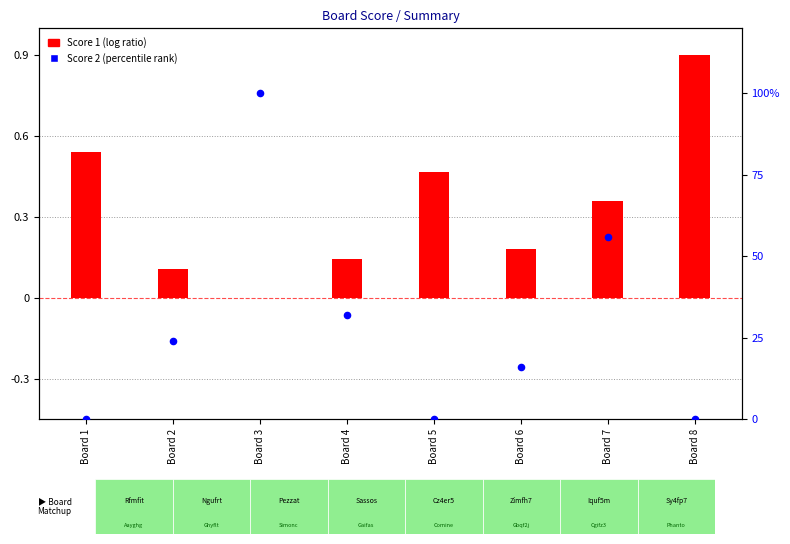

Which series has the widest spread of Y values?

Score 2 (percentile rank)